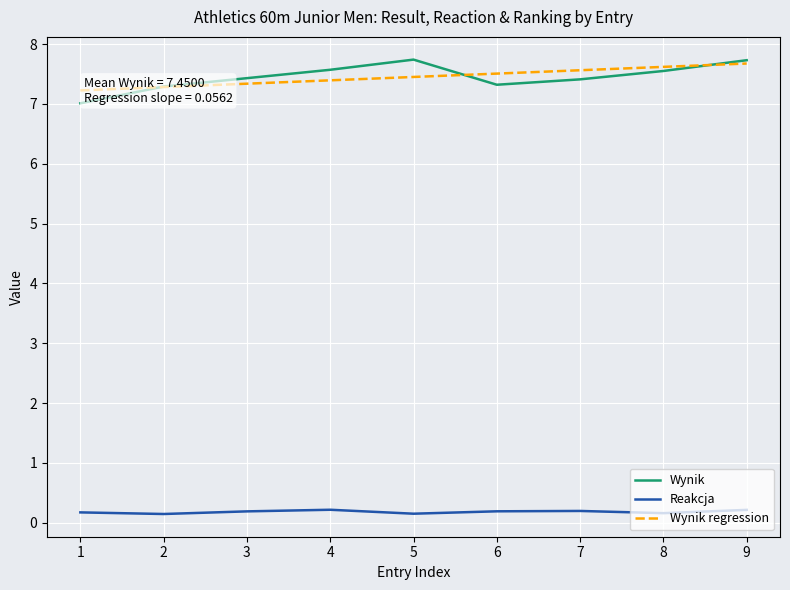

Count the Reakcja values in the range 0 to 1.

9